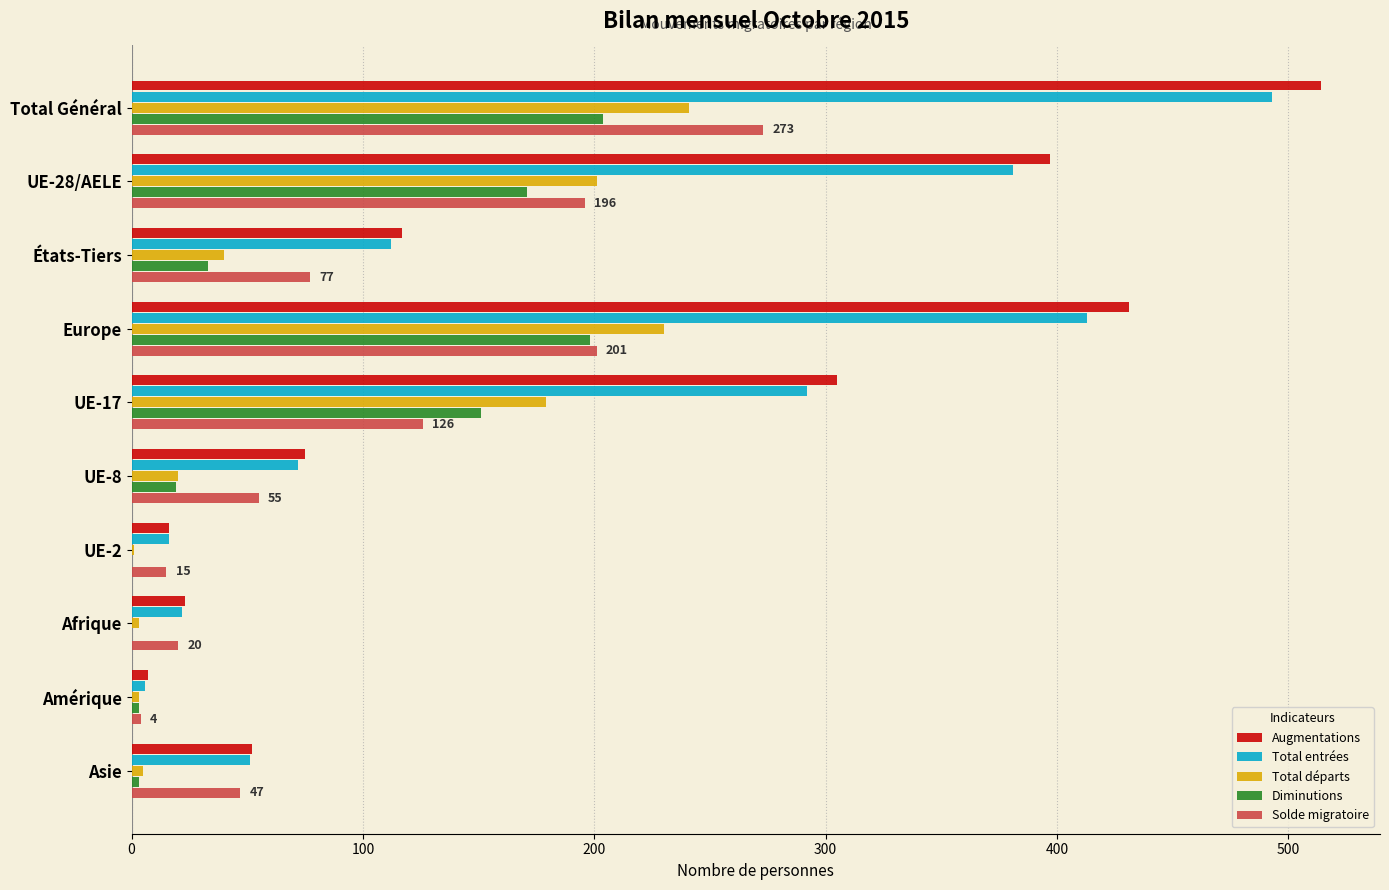

Which label corresponds to the largest value in the chart?

Total Général